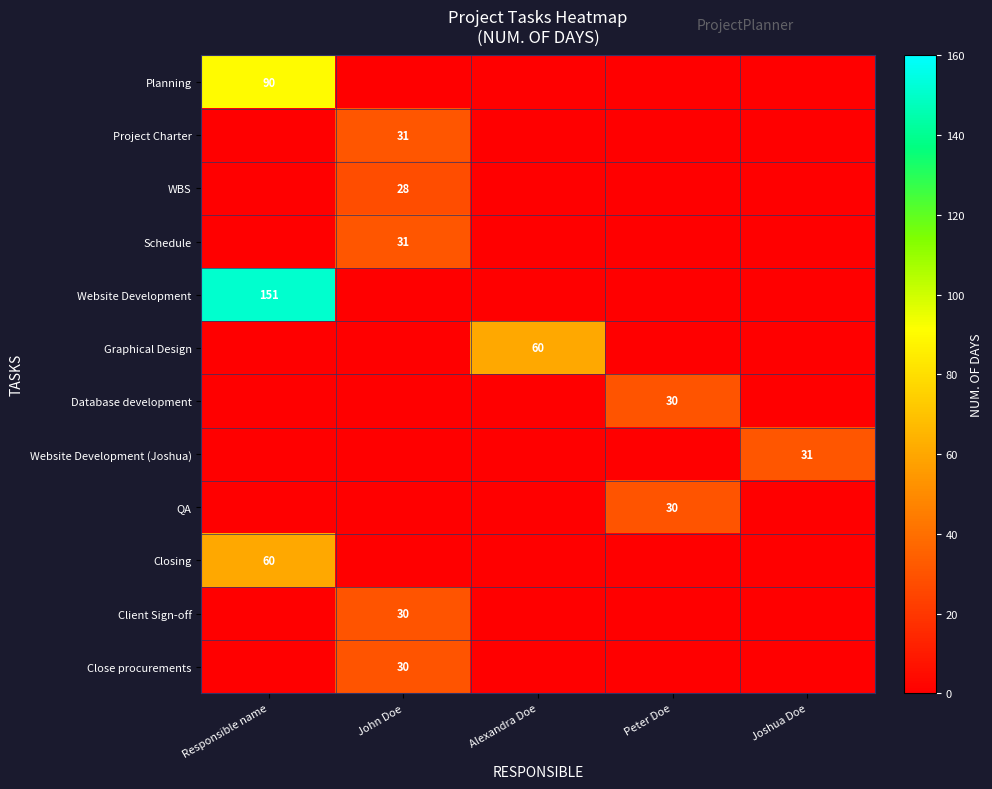

Is it true that Close procurements equals 30 at John Doe?

True